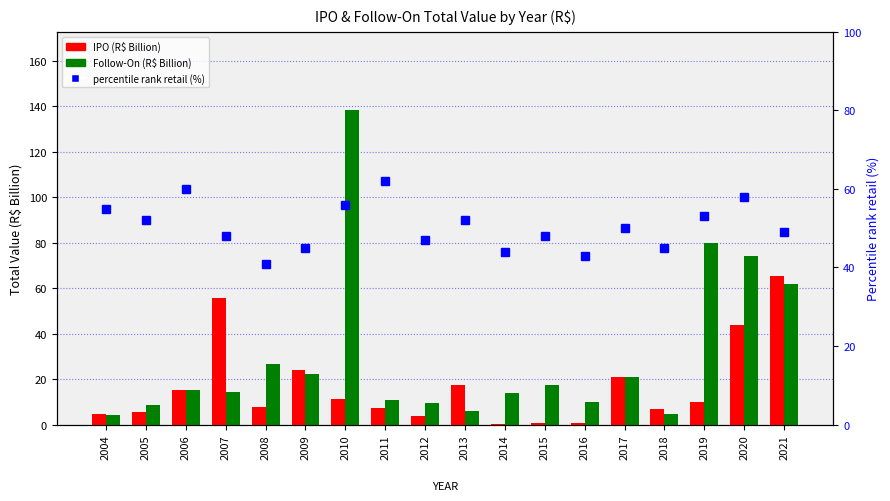

At which category does the chart reach its peak across all series?

2010